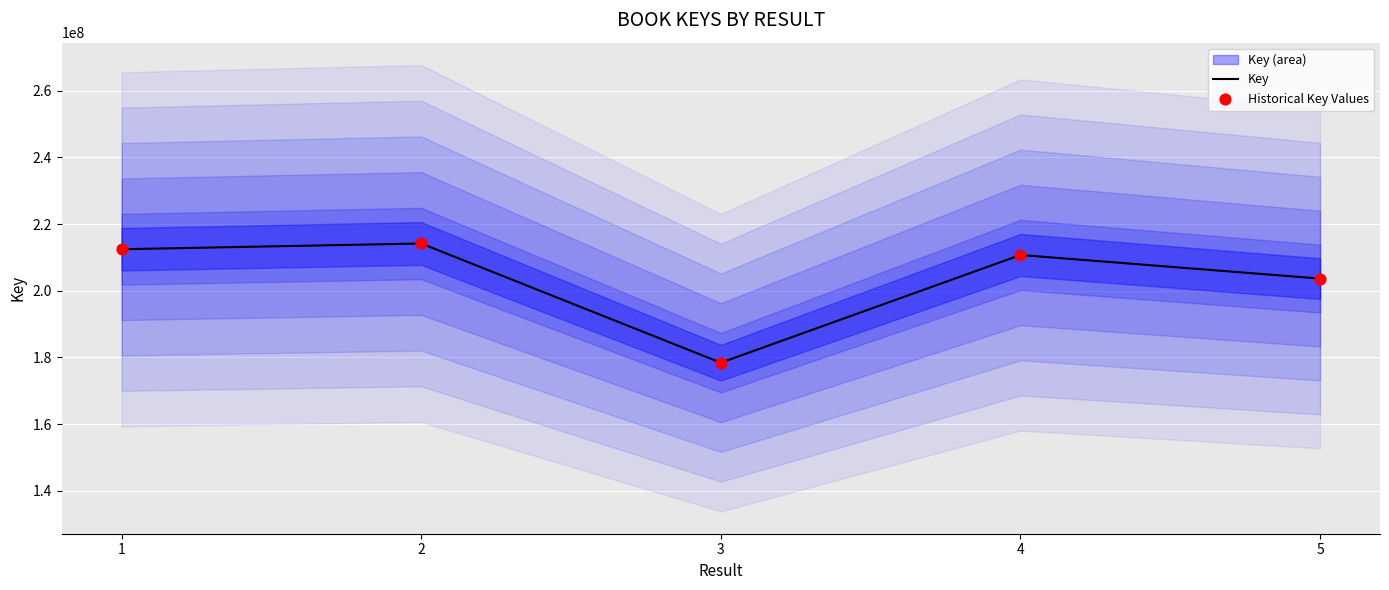

Which series contains the lowest Y value?

Key